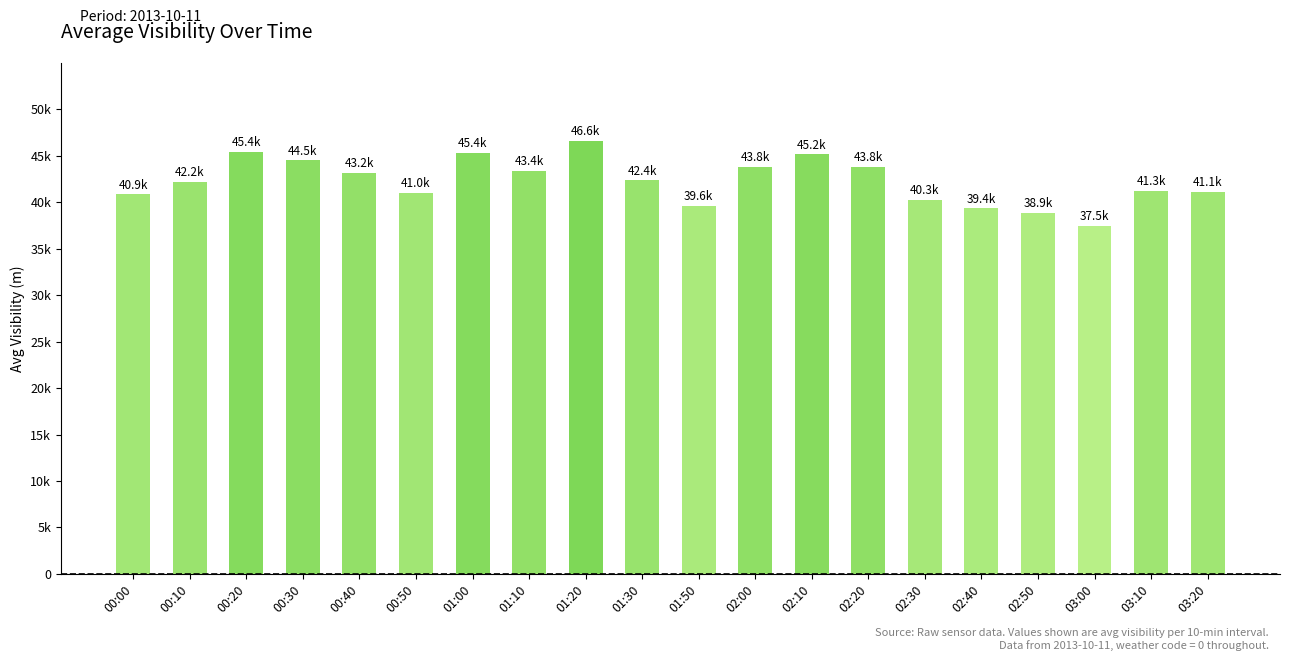

List the labels in order of value, smallest first.

03:00, 02:50, 02:40, 01:50, 02:30, 00:00, 00:50, 03:20, 03:10, 00:10, 01:30, 00:40, 01:10, 02:00, 02:20, 00:30, 02:10, 01:00, 00:20, 01:20